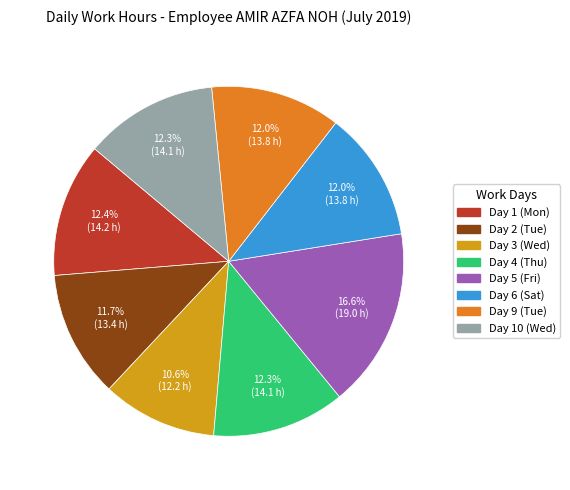

What is the ratio of the value at Day 5 (Fri) to the value at Day 3 (Wed)?

1.6